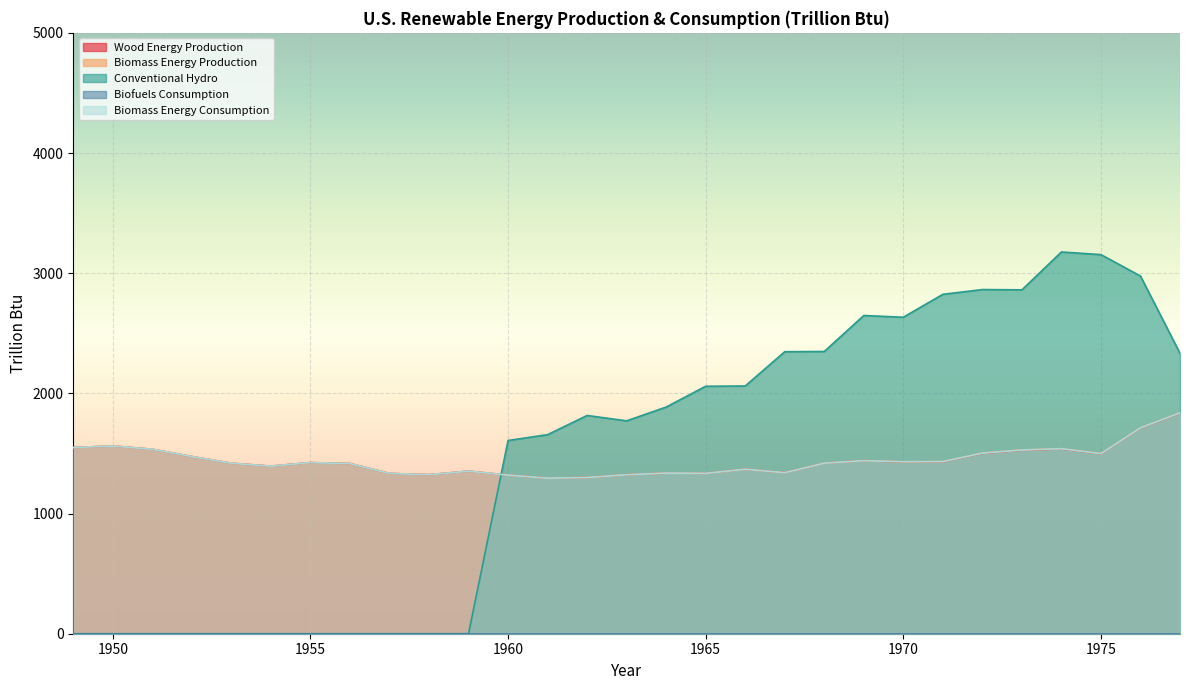

What is the greatest value displayed?

3176.6